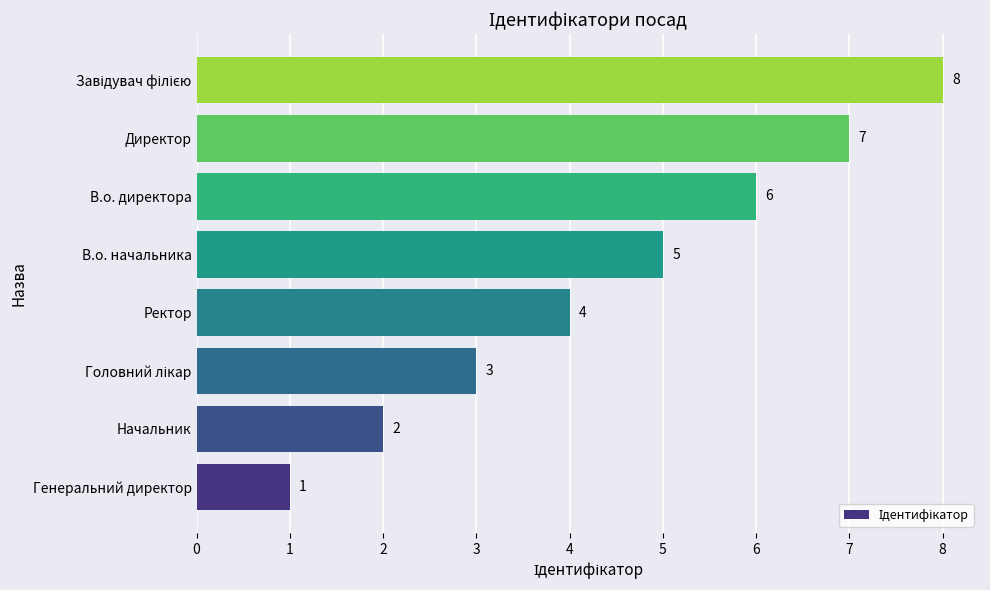

How many data points are less than 5?

4